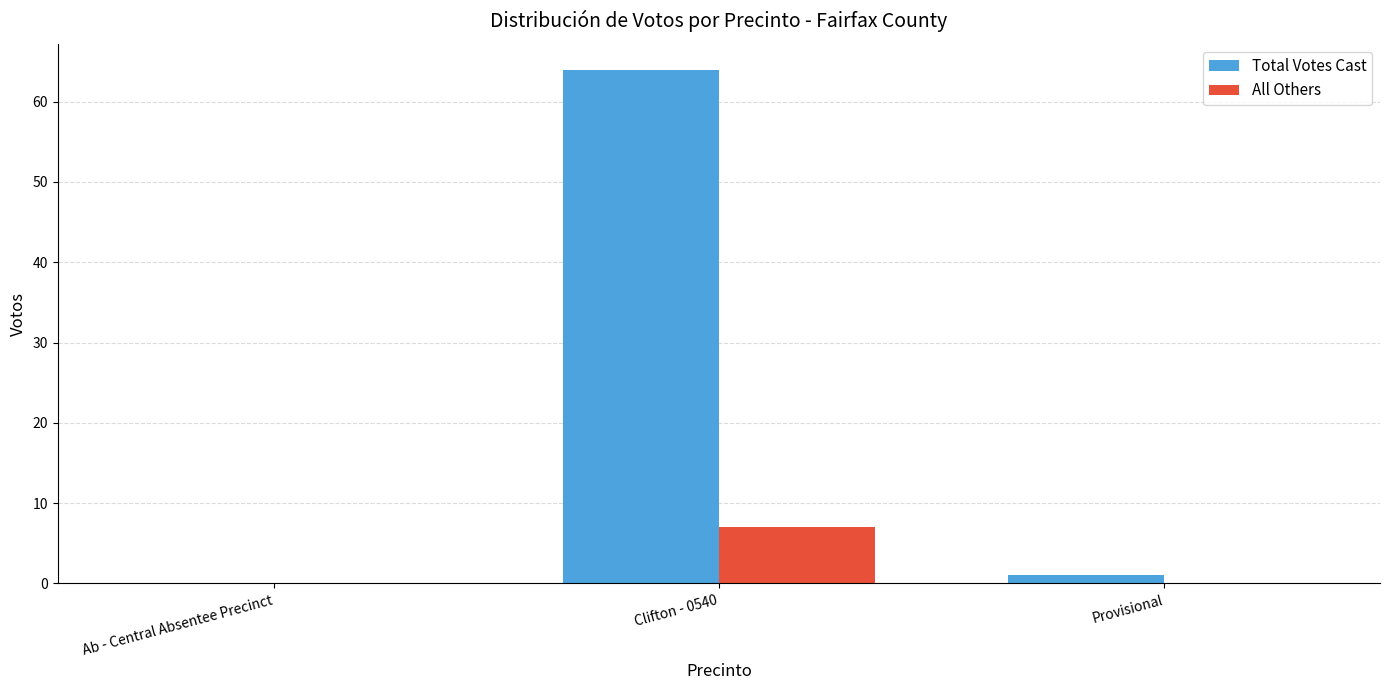

At which label does All Others reach its peak?

Clifton - 0540